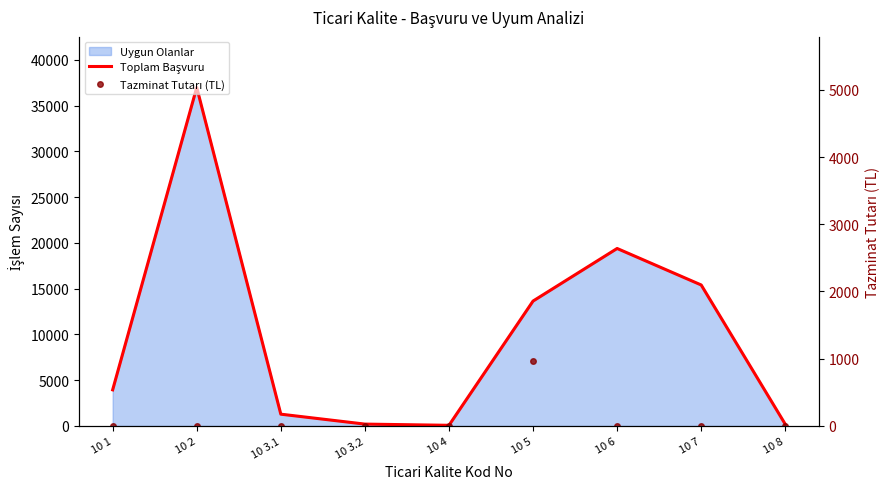

True or false: Tazminat Tutarı (TL) has more than 1 interior local peaks.

False